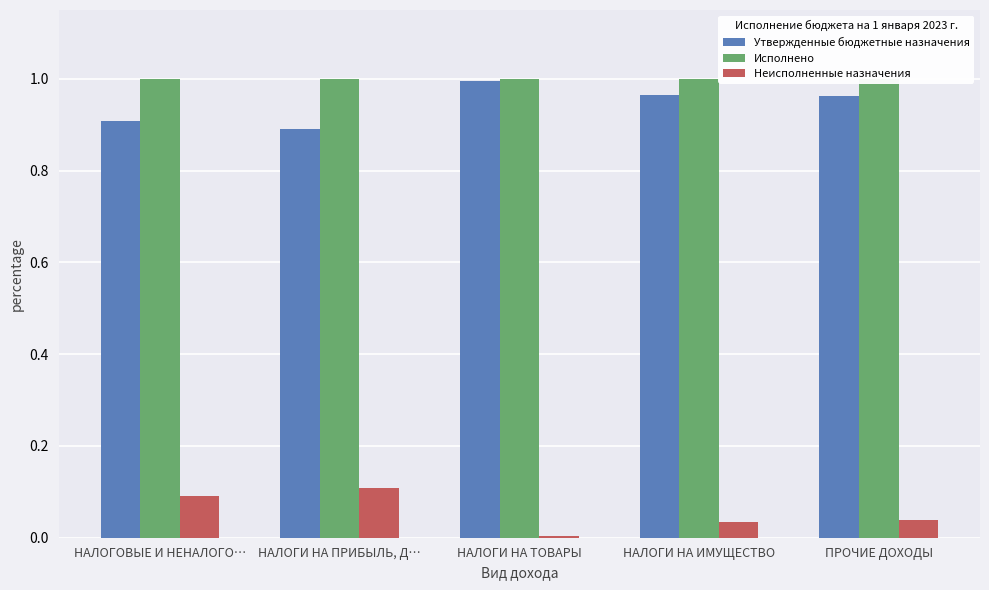

Is the value of Неисполненные назначения at НАЛОГИ НА ПРИБЫЛЬ, Д… greater than the value of Исполнено at НАЛОГОВЫЕ И НЕНАЛОГО…?

No